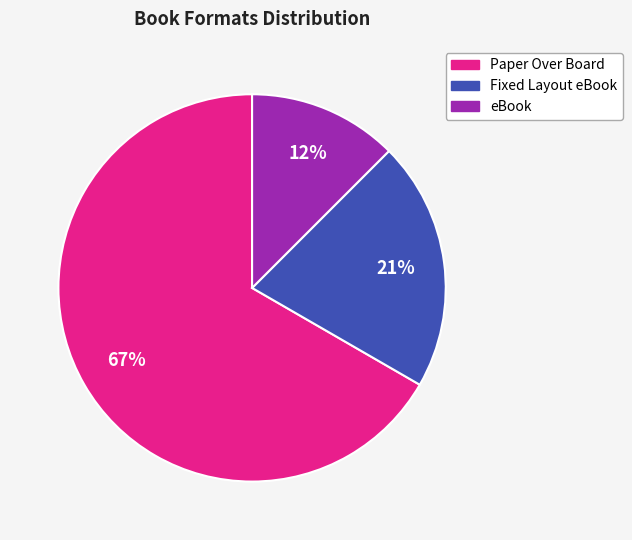

Which category has the smallest portion of the pie?

eBook